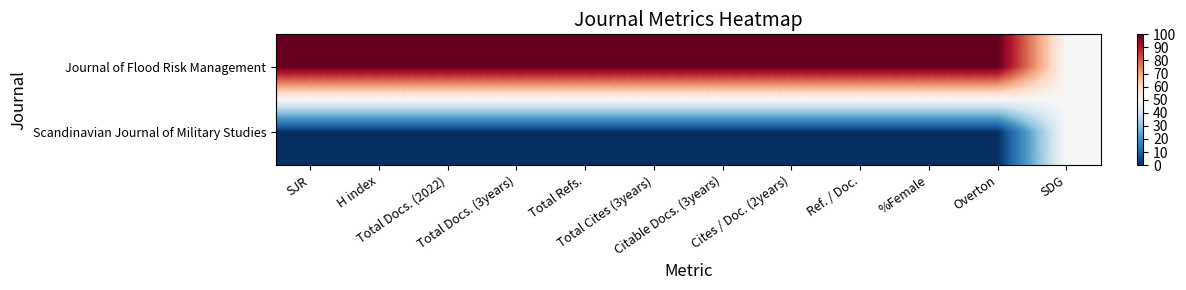

List the series in order of their peak value, lowest first.

Scandinavian Journal of Military Studies, Journal of Flood Risk Management